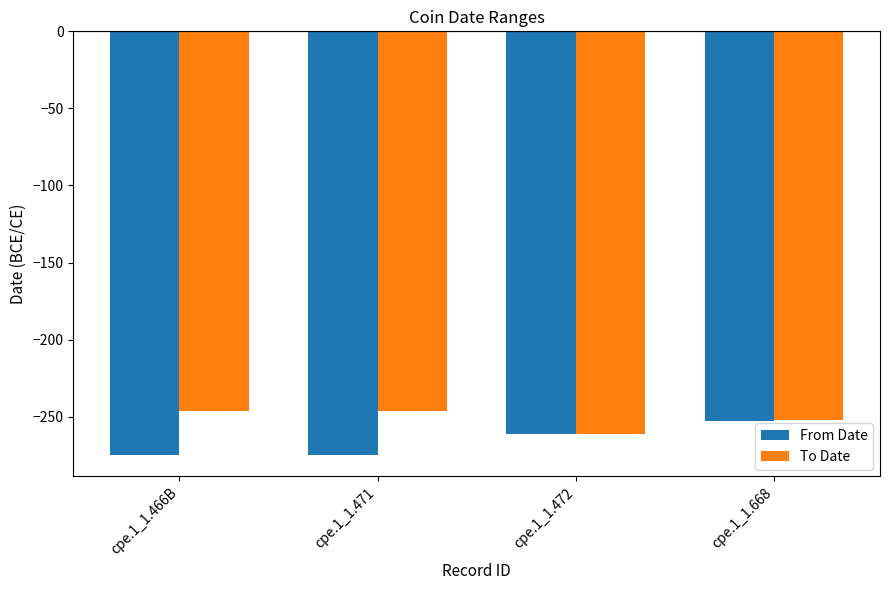

What is the value of the From Date bar at the 2nd from the left?

-275